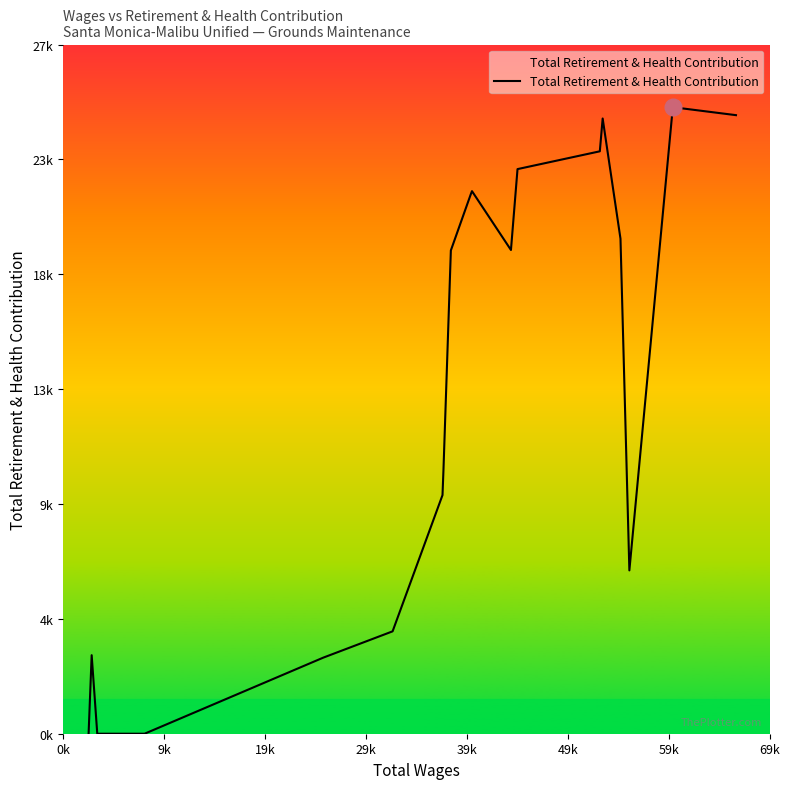

Does the chart have visible grid lines?

No